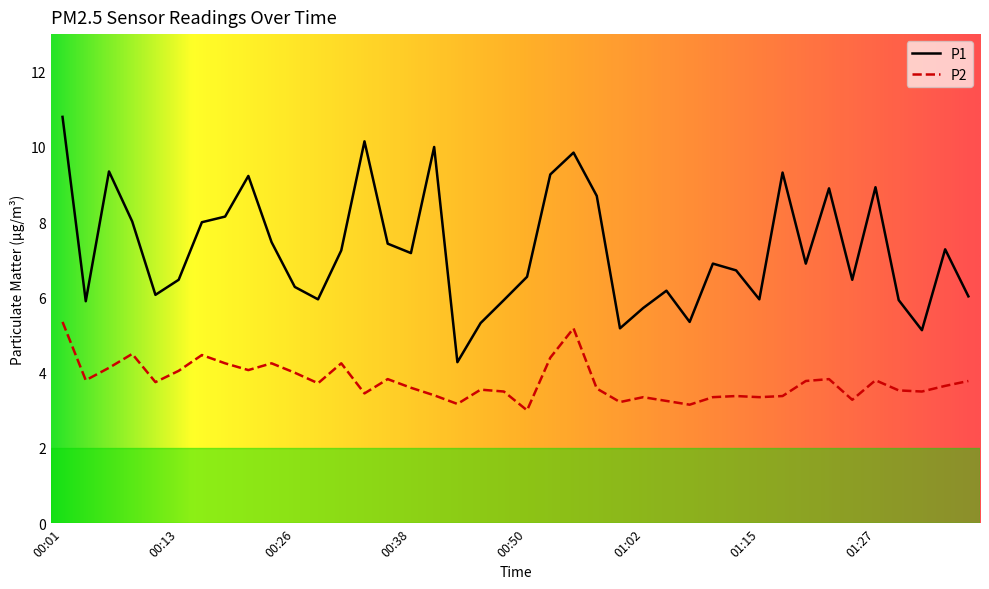

Which series has the widest spread of values?

P1